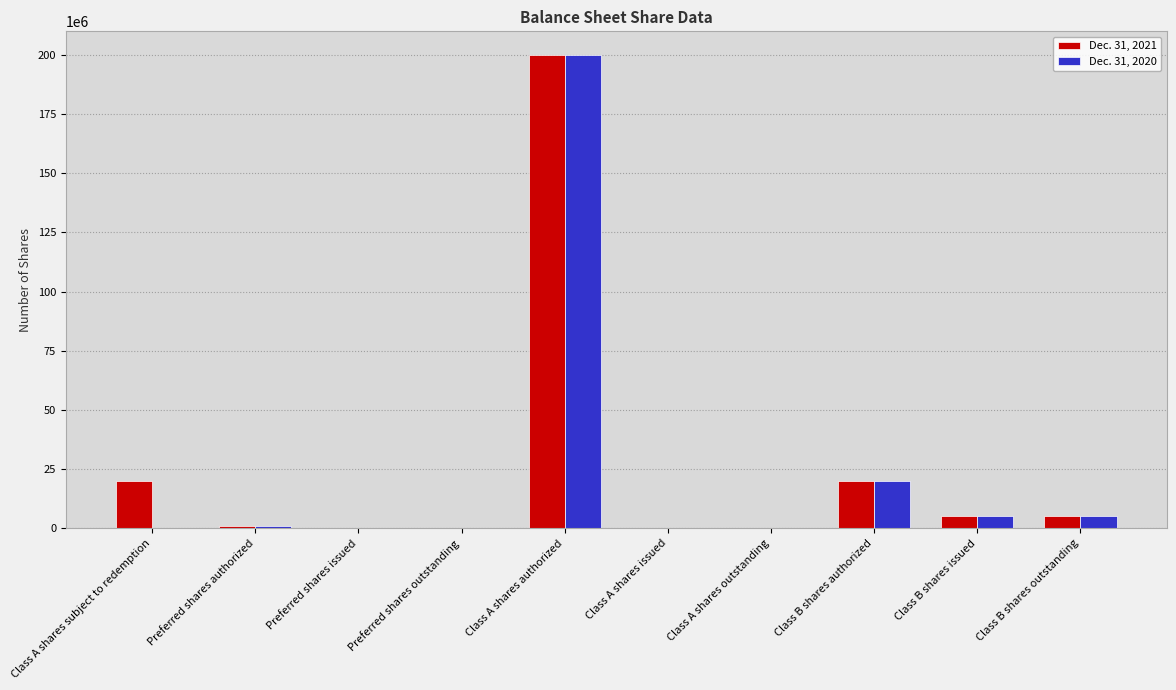

The value of Dec. 31, 2021 at Preferred shares outstanding is -94685096. True or false?

False